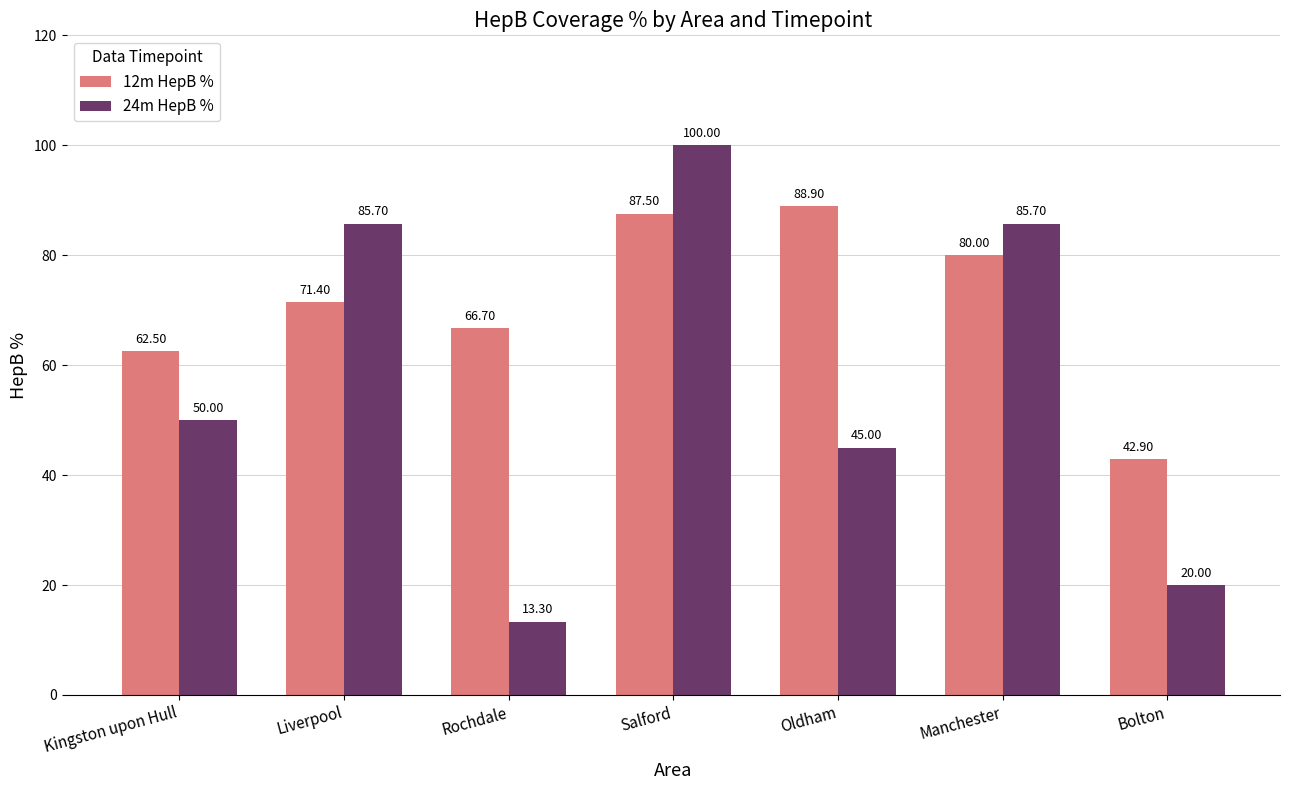

Between Kingston upon Hull and Manchester, which series saw the biggest shift?

24m HepB %